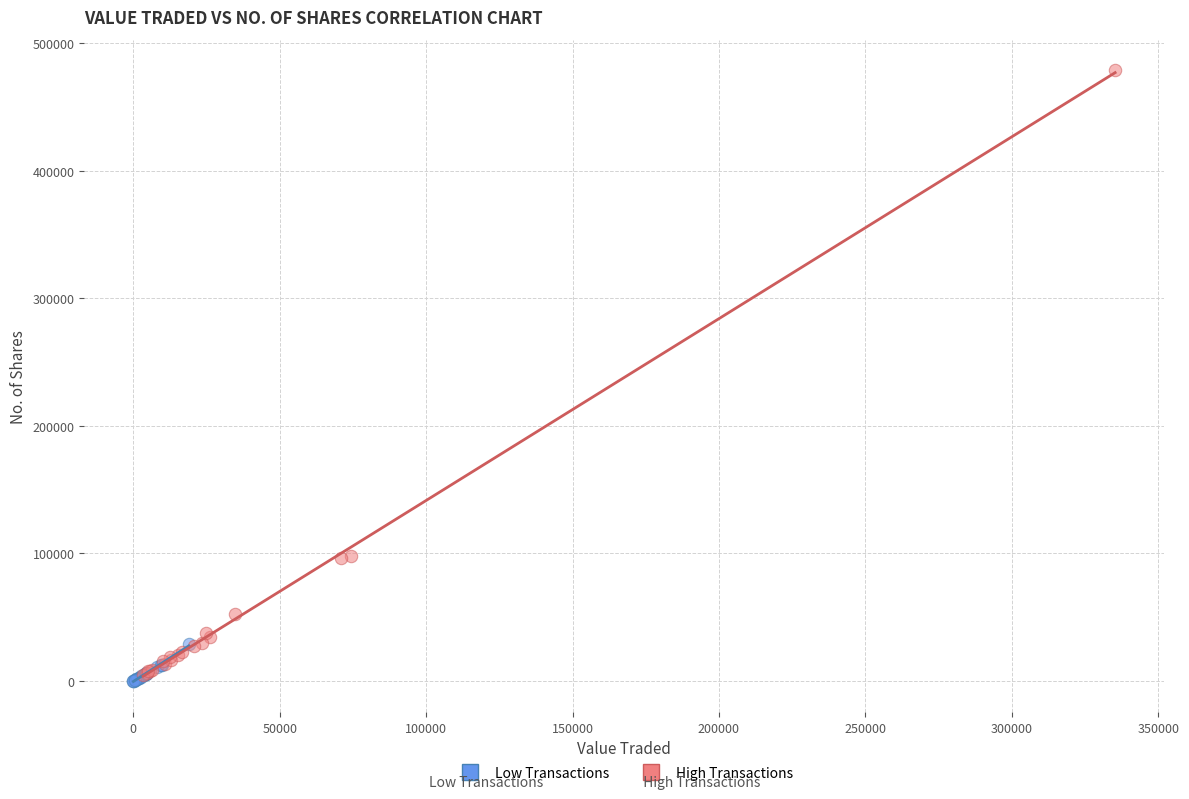

Which series has the widest spread of Y values?

High Transactions